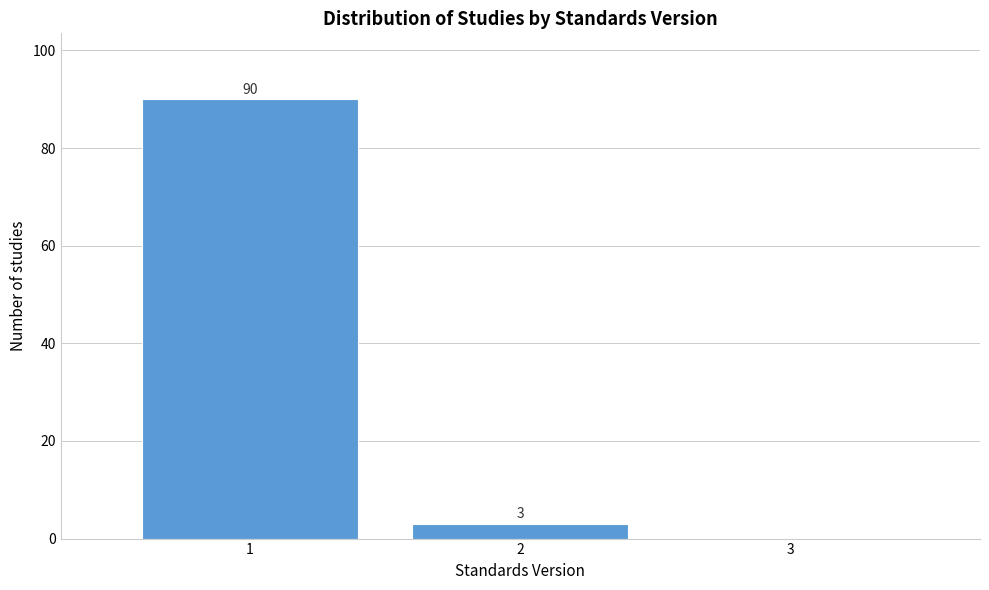

Over which range of the x-axis is the bar tallest?

0.5 to 1.5